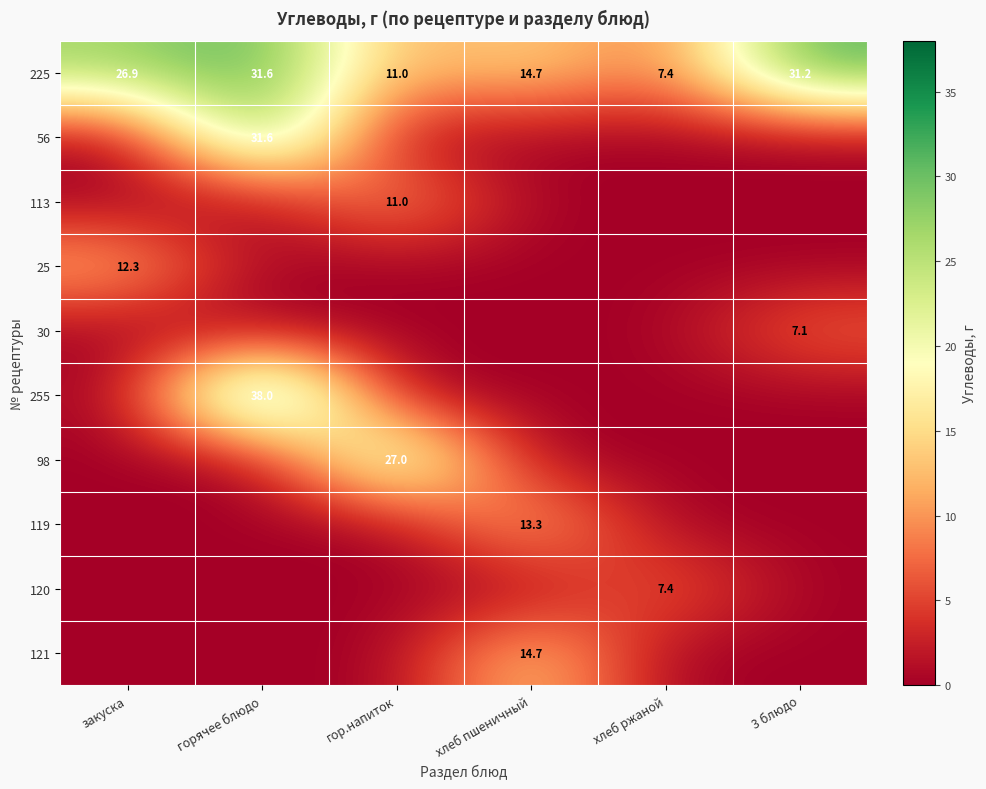

What value does the 225 series have at 3 блюдо?

31.2